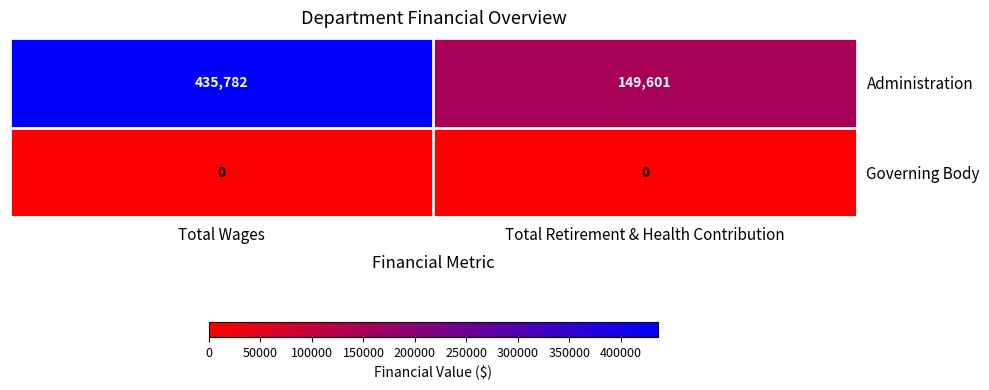

Which series has the widest spread of values?

Administration